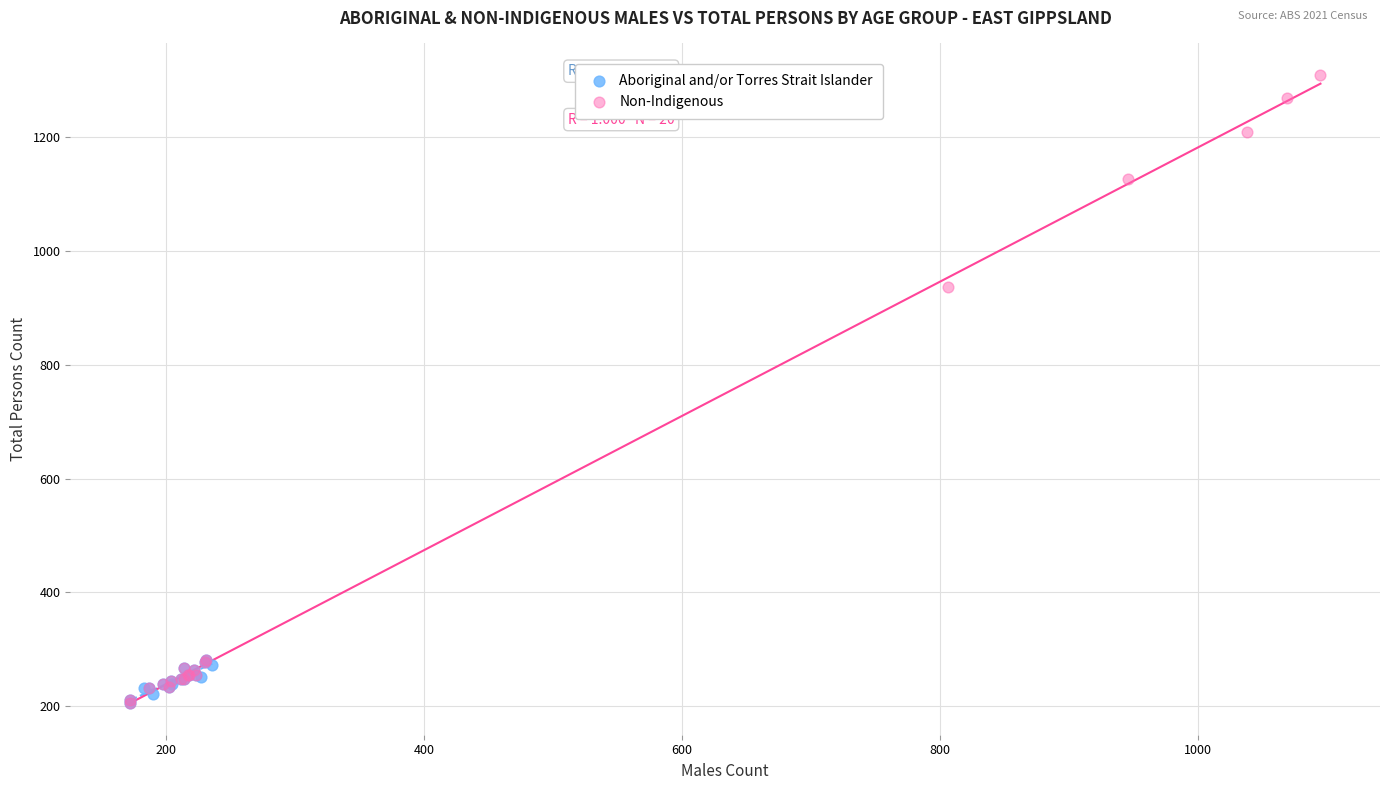

Which series contains the highest Y value?

Non-Indigenous